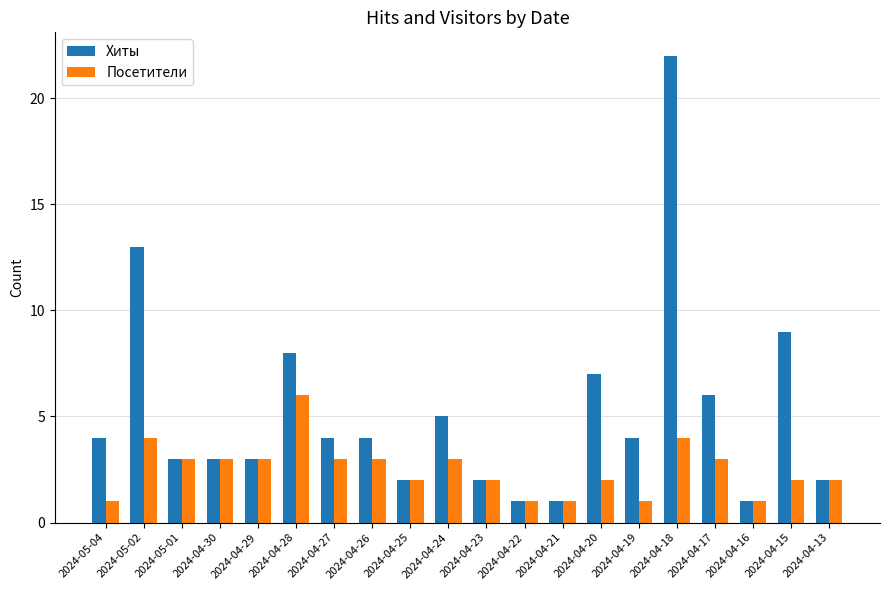

Count the Посетители values in the range 2 to 3.

12